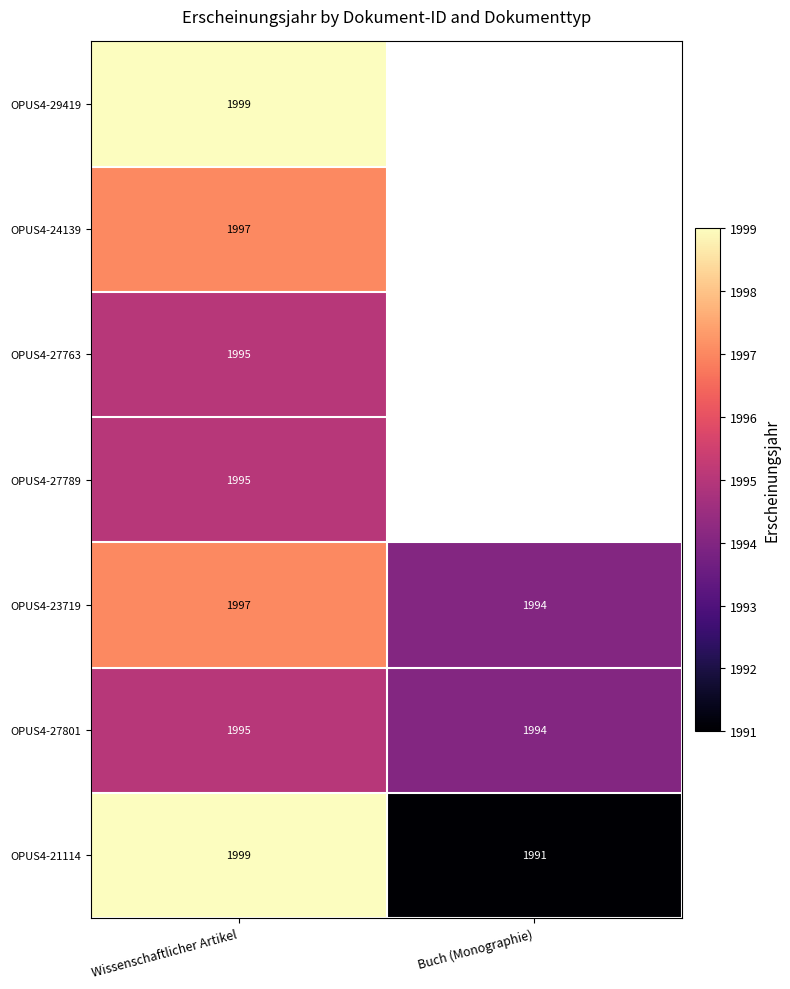

How many distinct data groups are displayed?

7